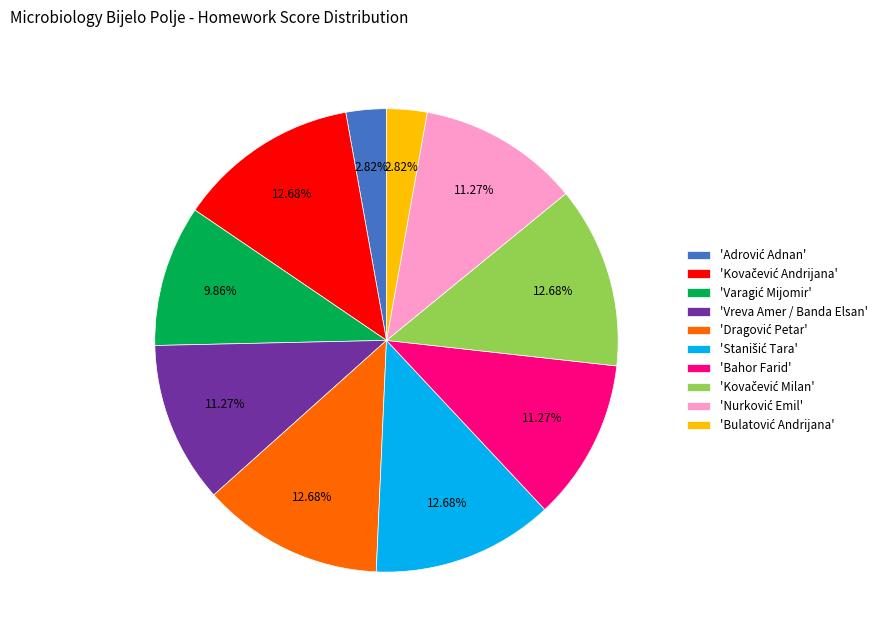

Does any single category account for the majority?

No